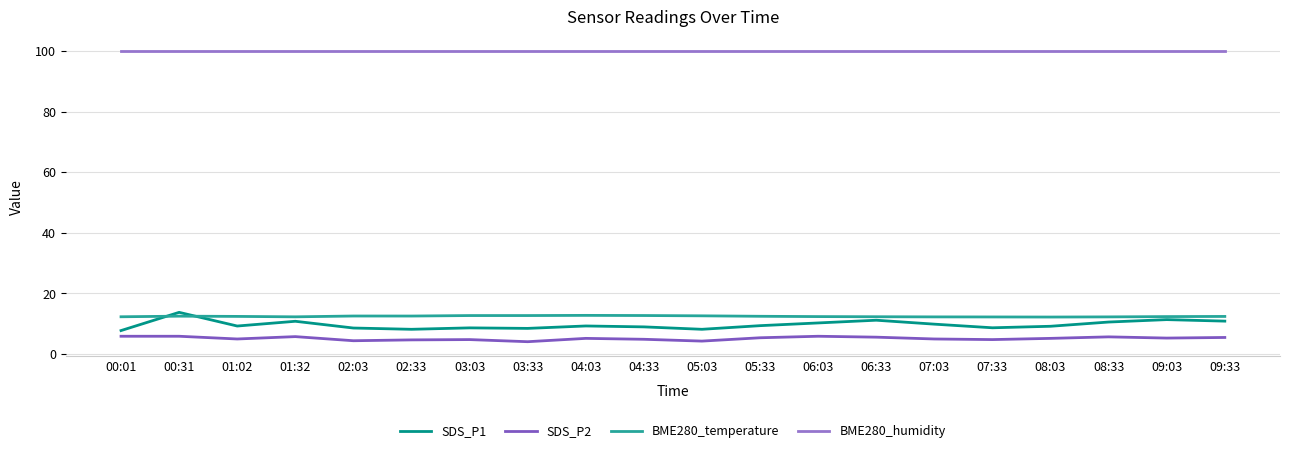

Is the value of BME280_temperature at 05:33 greater than the value of SDS_P1 at 01:32?

Yes